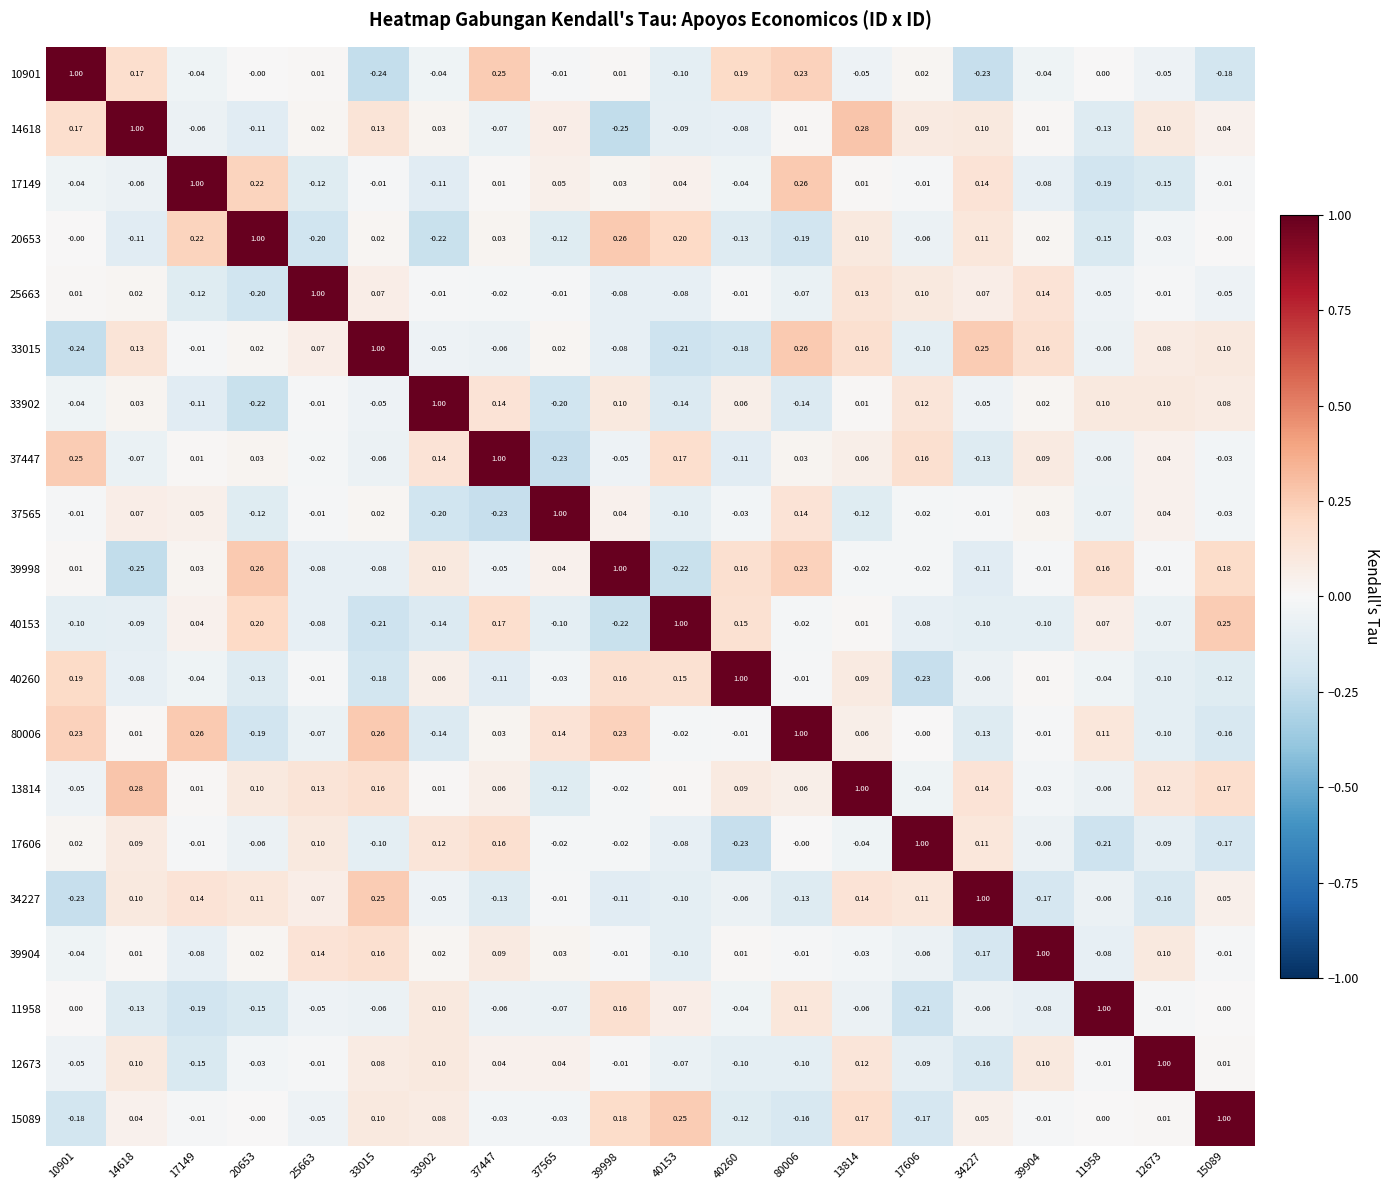

Is the value of 33015 at 17149 greater than the value of 13814 at 25663?

No